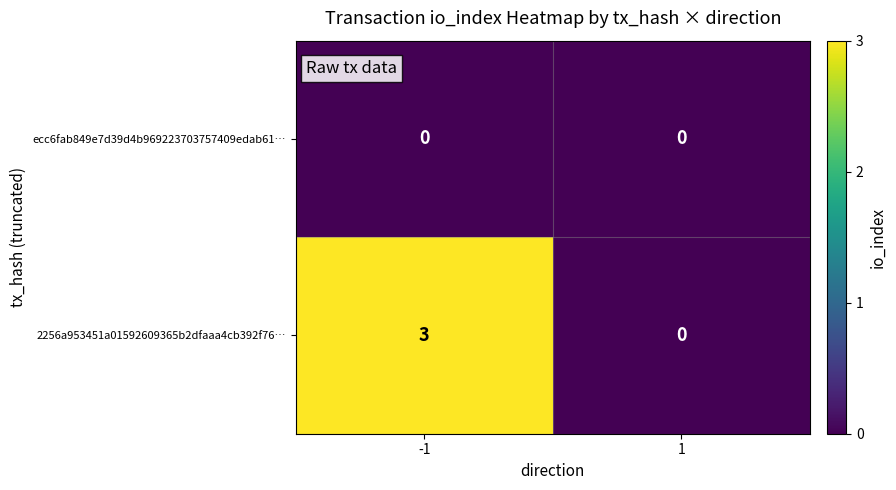

What is the spread (max minus min) of values at -1?

3